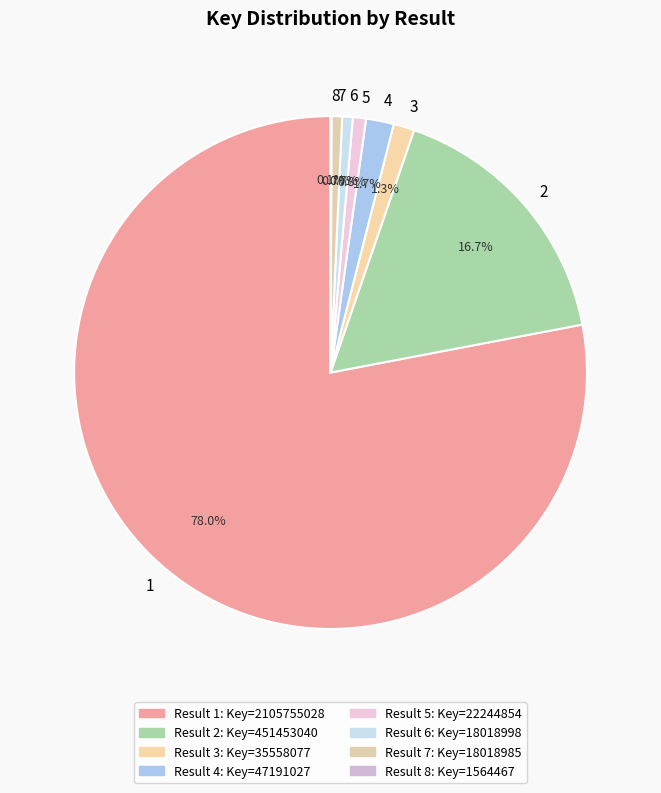

Which slice is the largest?

1